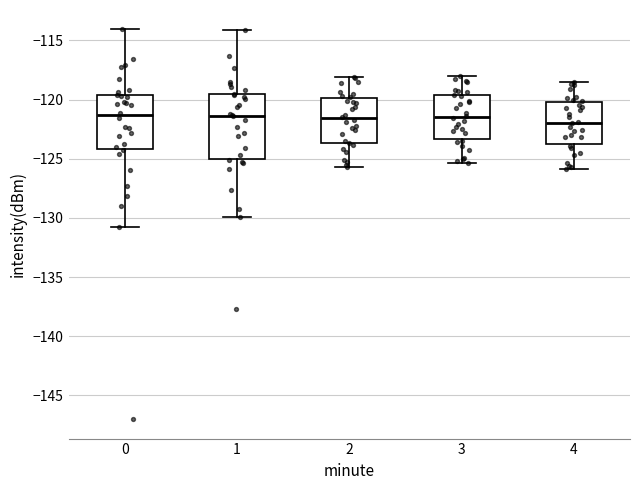

Where does the upper whisker of the box at x = 0 end on the y-axis? The values are not printed on the chart, so give them approximately, as read against the axis.

-114.0